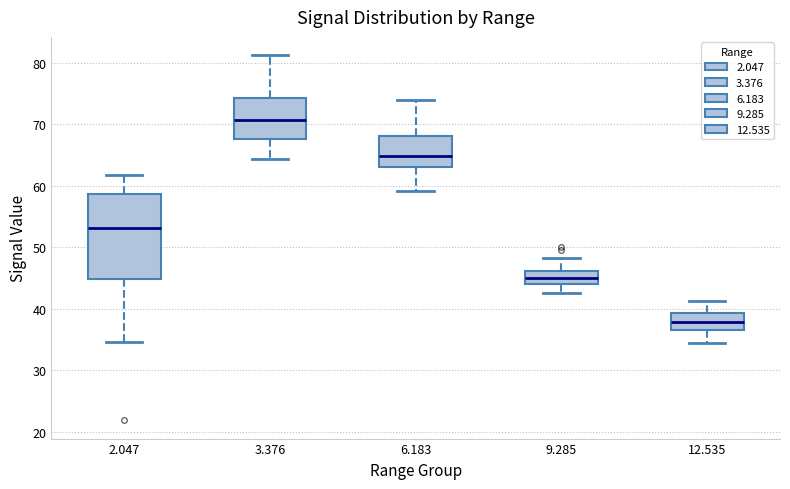

Which box is the tallest, from its lower edge to its upper edge?

2.047